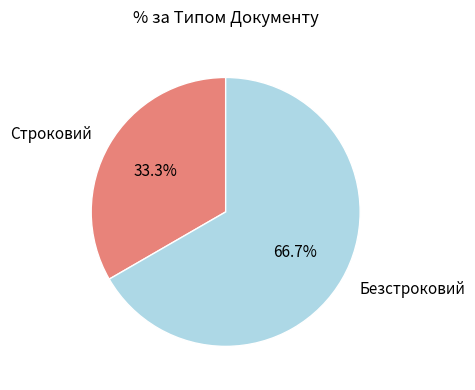

Rank the categories by value from highest to lowest.

Безстроковий, Строковий